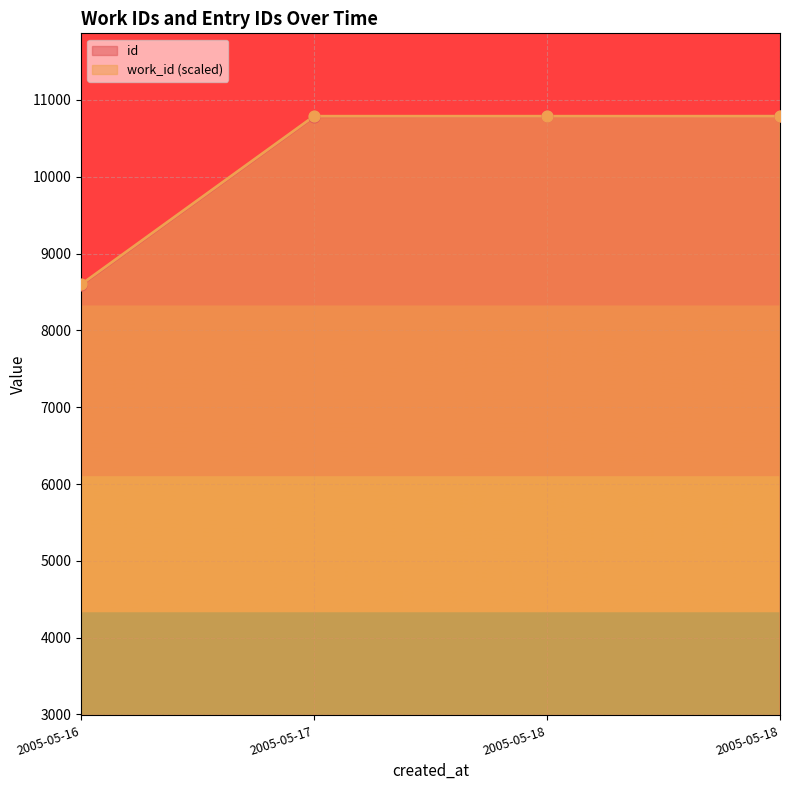

Which series contains the lowest Y value?

id